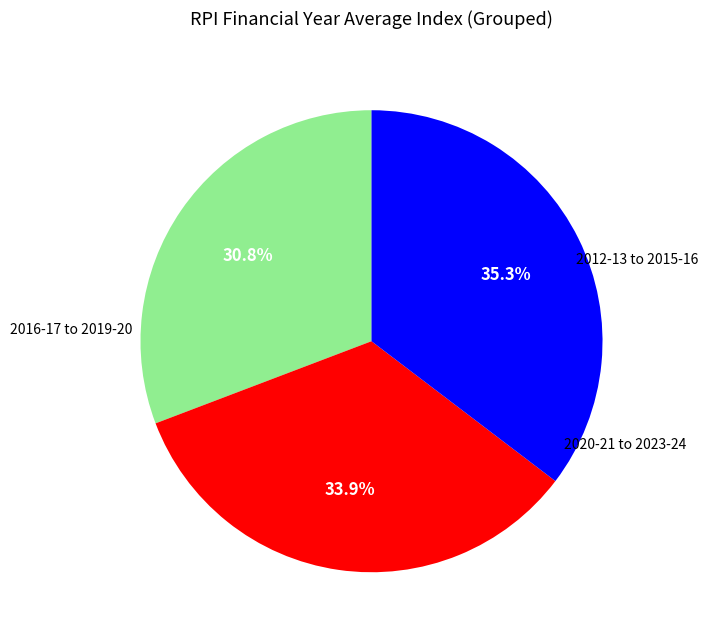

Does any single category account for the majority?

No